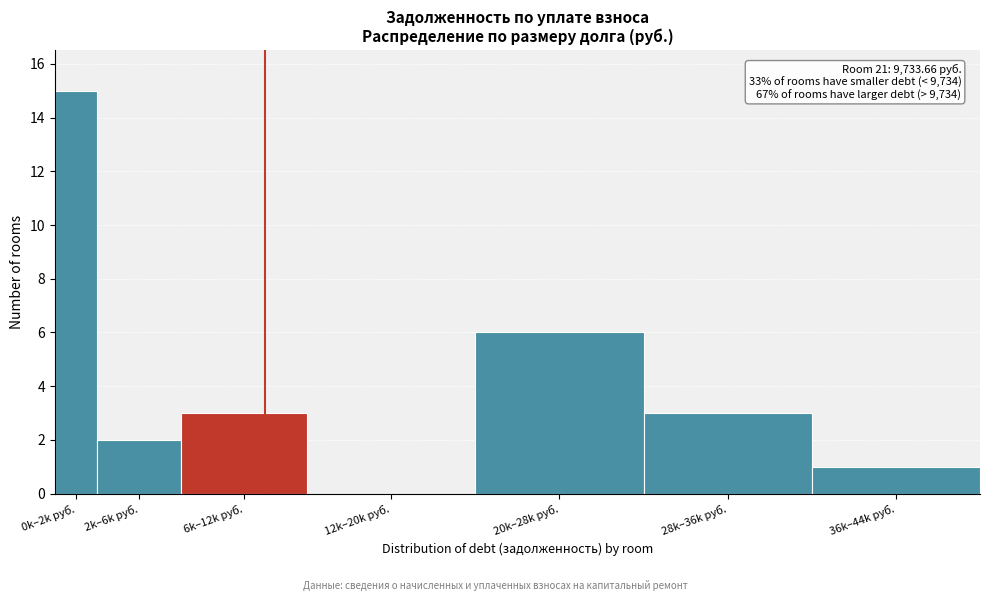

Reading left to right, list all the values displayed in this chart.

0k–2k руб.=15	2k–6k руб.=2	6k–12k руб.=3	12k–20k руб.=0	20k–28k руб.=6	28k–36k руб.=3	36k–44k руб.=1